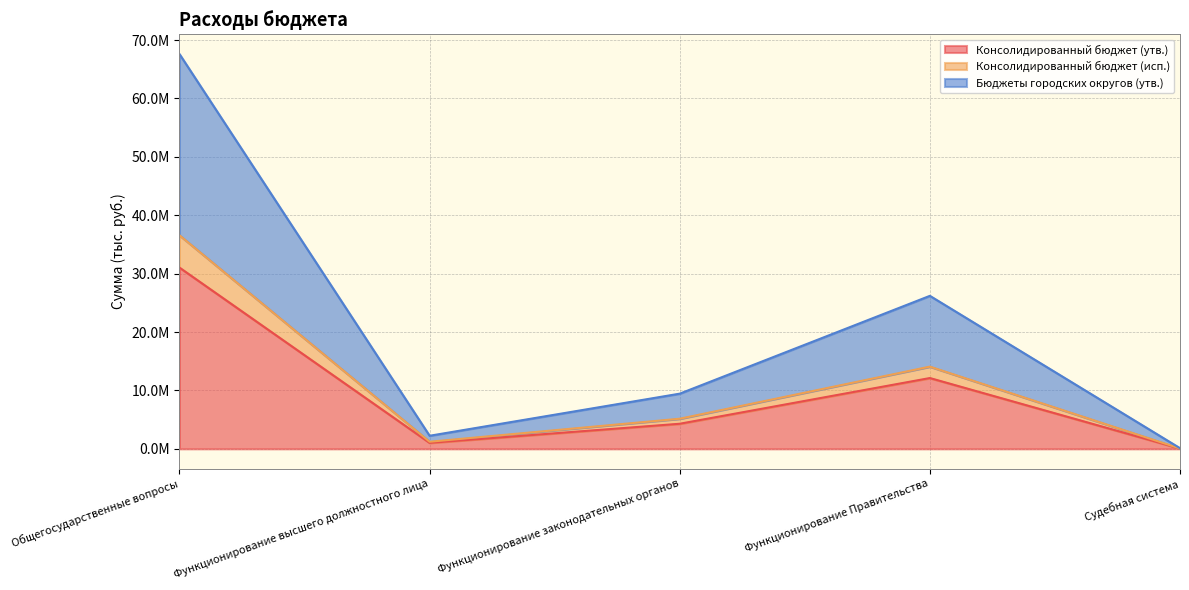

How many lines are shown in the chart?

3